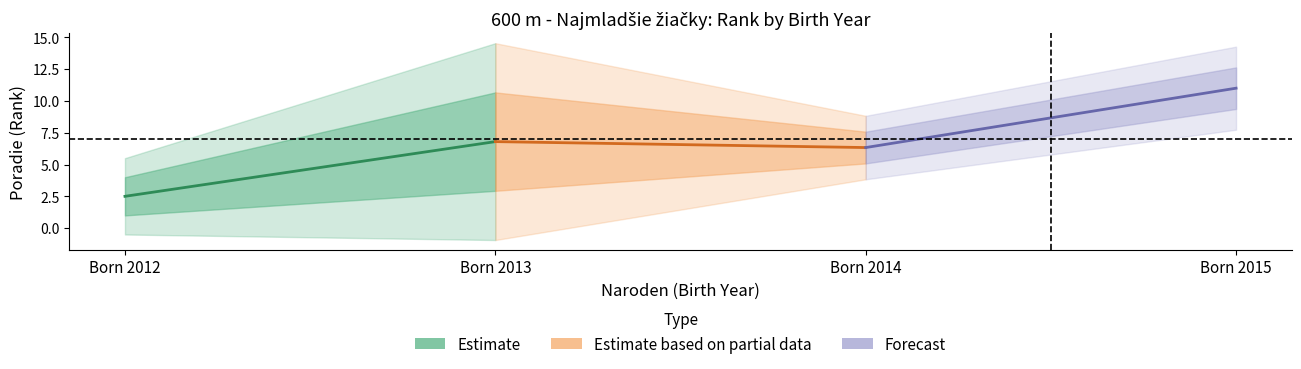

Does the chart display data point markers on the line(s)?

No